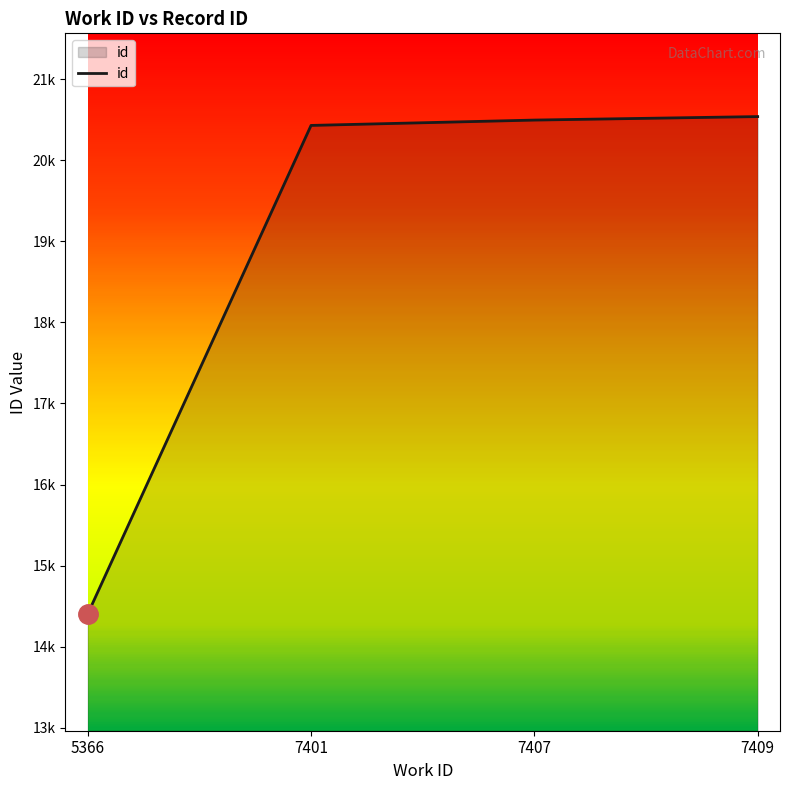

Rank the categories by value from lowest to highest.

5366, 7401, 7407, 7409